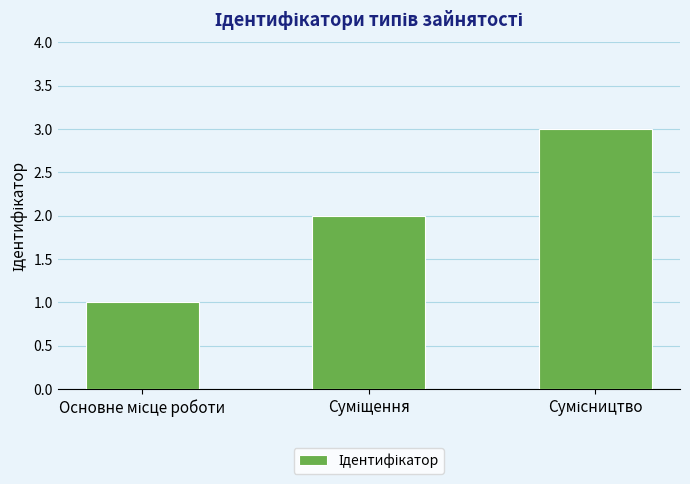

What is the maximum value shown in the chart?

3